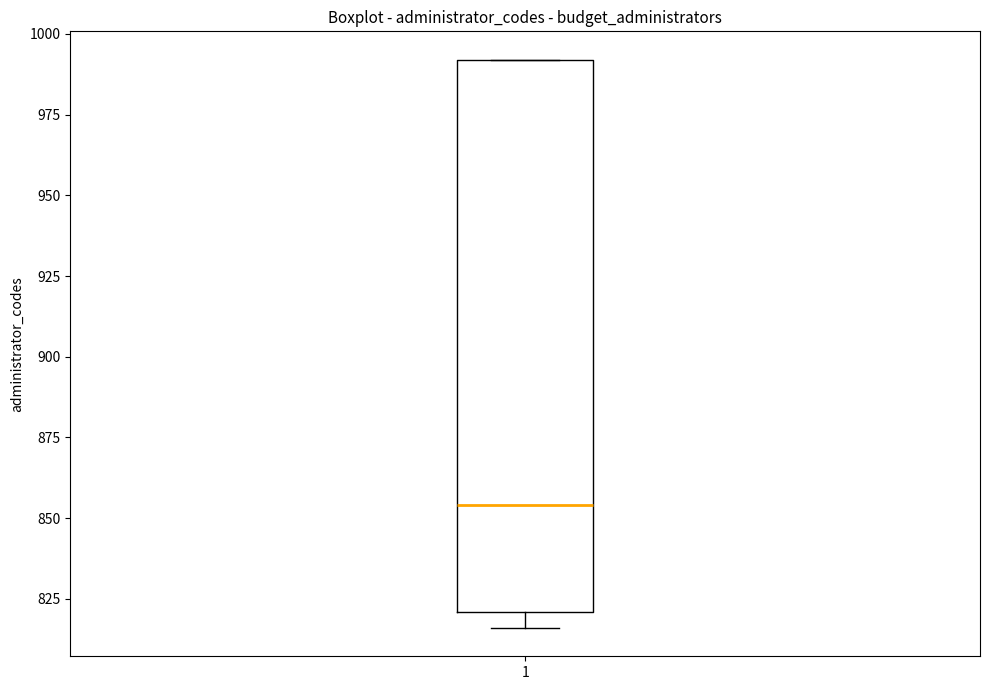

Read this box plot against the y-axis: the position of the median line, the range covered by the box, and the ends of both whiskers. The values are not printed on the chart, so give them approximately, as read against the axis.

median 855, box 820 to 990, whiskers 815 to 990